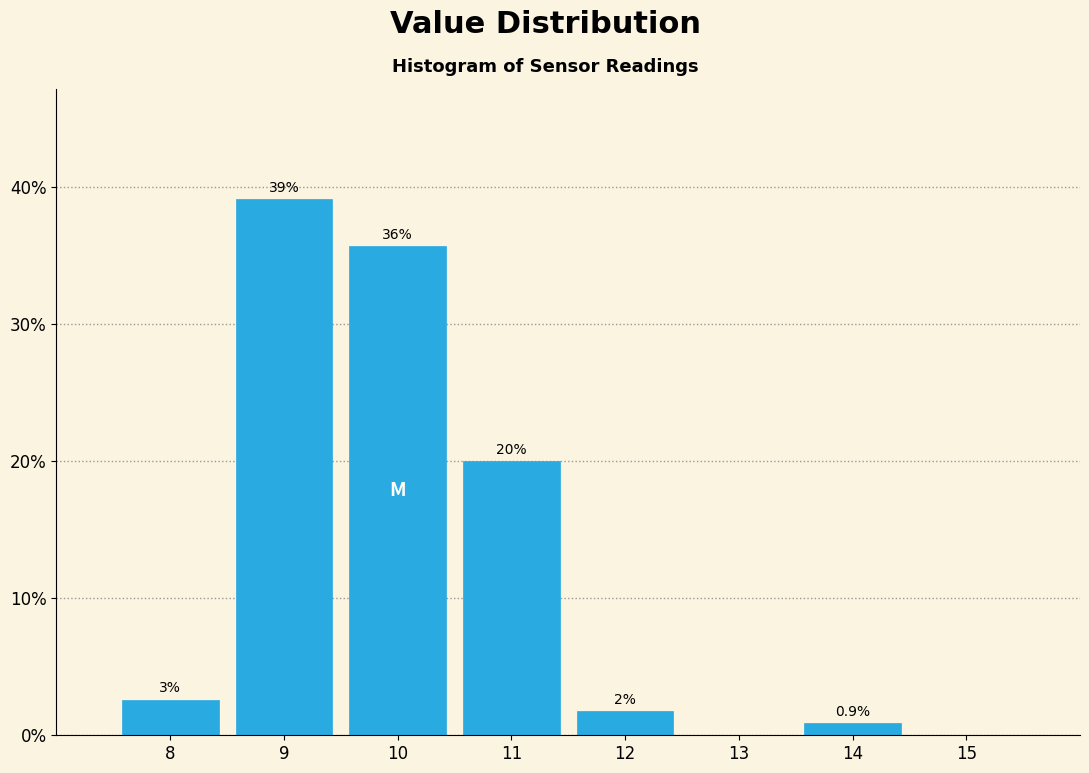

The chart shows a value of 22.2 at 15. True or false?

False